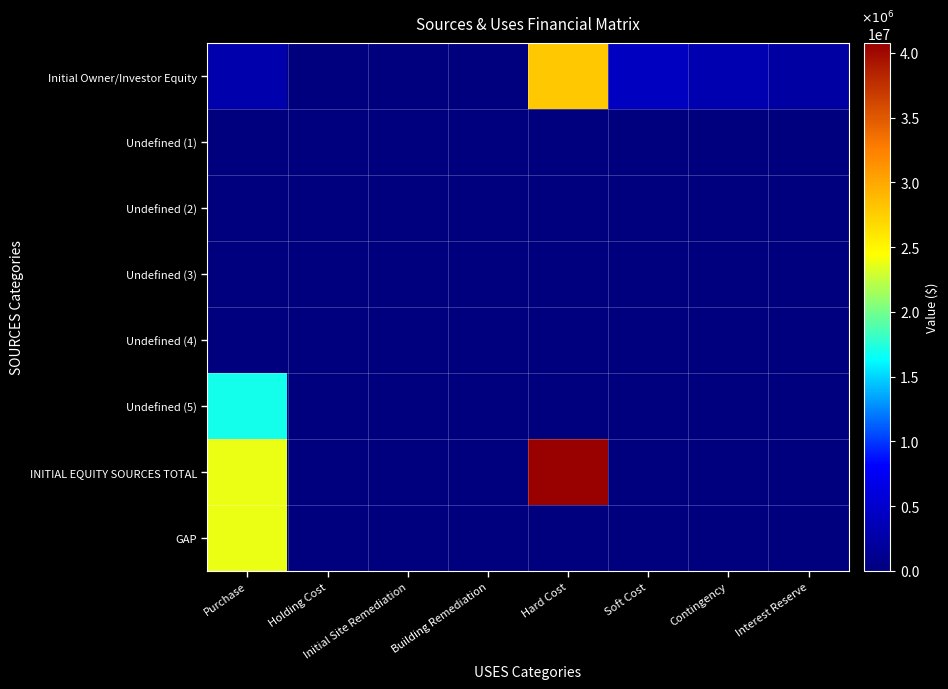

Reading left to right, what are all the values shown in this chart?

Initial Owner/Investor Equity: Purchase=3000000.0	Holding Cost=0.0	Initial Site Remediation=0.0	Building Remediation=0.0	Hard Cost=28000000.0	Soft Cost=4200000.0	Contingency=3220000.0	Interest Reserve=2314106.7
Undefined (1): Purchase=0.0	Holding Cost=0.0	Initial Site Remediation=0.0	Building Remediation=0.0	Hard Cost=0.0	Soft Cost=0.0	Contingency=0.0	Interest Reserve=0.0
Undefined (2): Purchase=0.0	Holding Cost=0.0	Initial Site Remediation=0.0	Building Remediation=0.0	Hard Cost=0.0	Soft Cost=0.0	Contingency=0.0	Interest Reserve=0.0
Undefined (3): Purchase=0.0	Holding Cost=0.0	Initial Site Remediation=0.0	Building Remediation=0.0	Hard Cost=0.0	Soft Cost=0.0	Contingency=0.0	Interest Reserve=0.0
Undefined (4): Purchase=0.0	Holding Cost=0.0	Initial Site Remediation=0.0	Building Remediation=0.0	Hard Cost=0.0	Soft Cost=0.0	Contingency=0.0	Interest Reserve=0.0
Undefined (5): Purchase=17000000.0	Holding Cost=0.0	Initial Site Remediation=0.0	Building Remediation=0.0	Hard Cost=0.0	Soft Cost=0.0	Contingency=0.0	Interest Reserve=0.0
INITIAL EQUITY SOURCES TOTAL: Purchase=23734106.7	Holding Cost=0.0	Initial Site Remediation=0.0	Building Remediation=0.0	Hard Cost=40734106.7	Soft Cost=0.0	Contingency=0.0	Interest Reserve=0.0
GAP: Purchase=23734106.7	Holding Cost=0.0	Initial Site Remediation=0.0	Building Remediation=0.0	Hard Cost=0.0	Soft Cost=0.0	Contingency=0.0	Interest Reserve=0.0